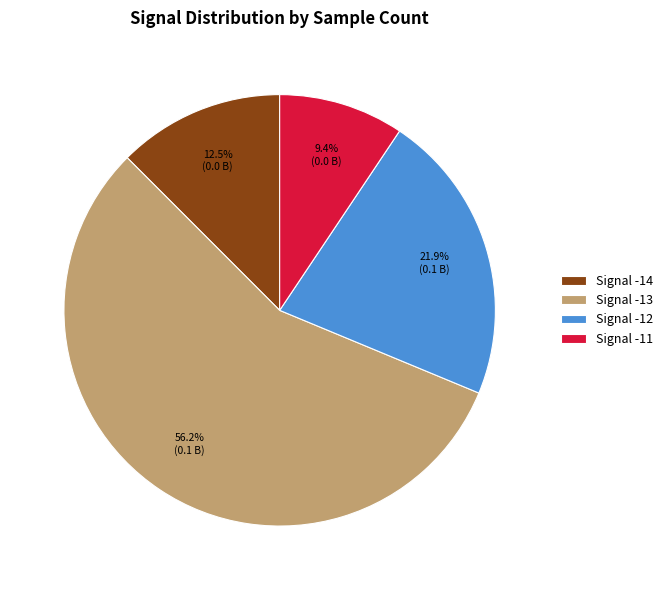

Do Signal -12 and Signal -13 together represent more than half of the pie?

Yes